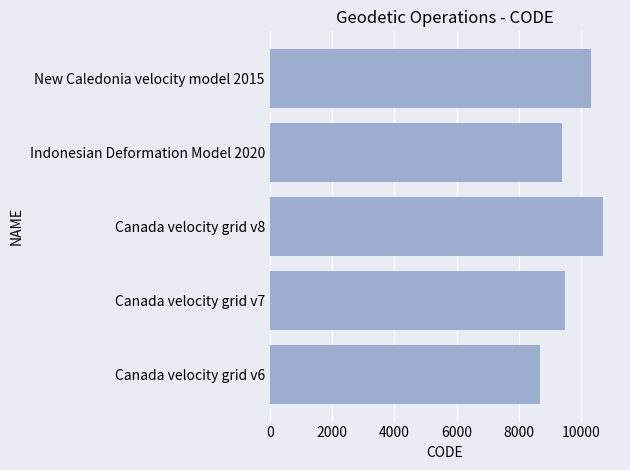

What is the minimum value shown in the chart?

8676